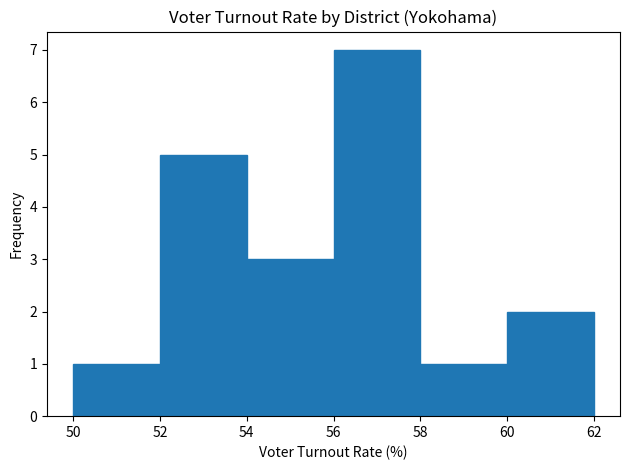

Reading left to right, list every bar in this chart as the range it spans on the x-axis followed by its height. The values are not printed on the chart, so give them approximately, as read against the axis.

50 to 52: 1
52 to 54: 5
54 to 56: 3
56 to 58: 7
58 to 60: 1
60 to 62: 2